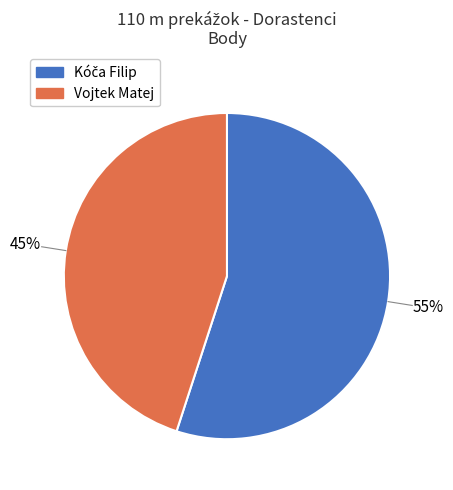

To the nearest percent, what is the difference between the largest and smallest slice percentages?

10%